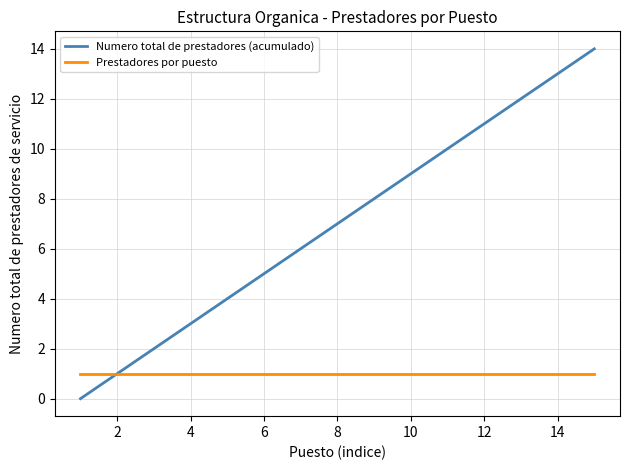

Which series has the largest total across all categories?

Numero total de prestadores (acumulado)